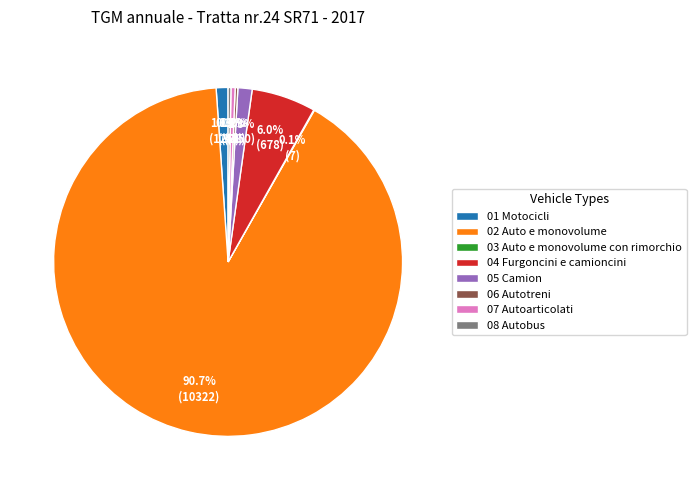

Is it true that 05 Camion is 16% of the pie?

False